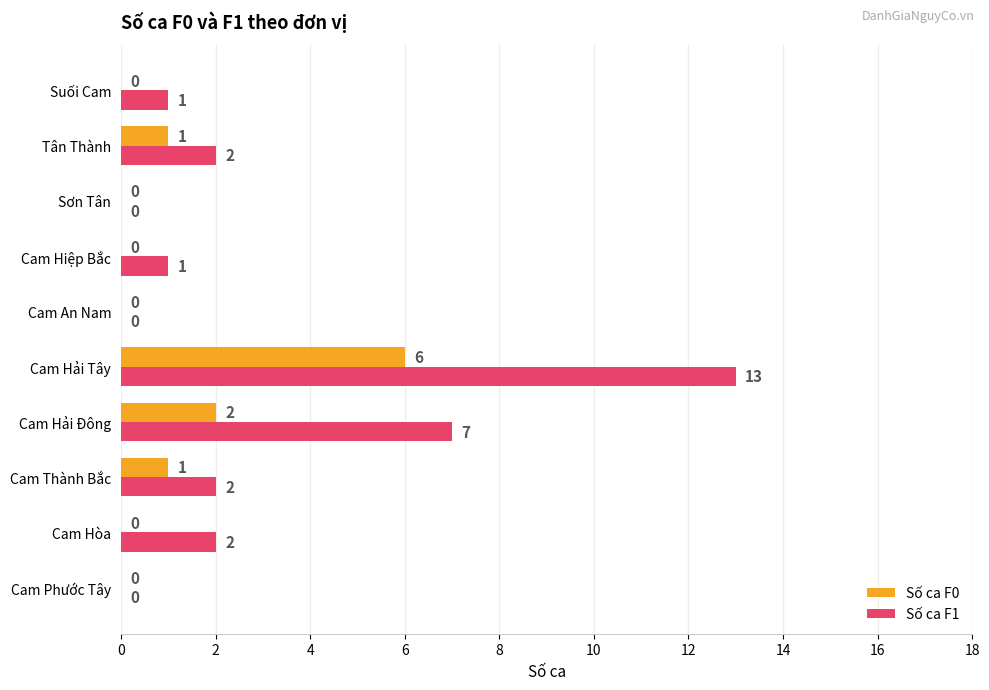

What are all the series names shown in the legend?

Số ca F0, Số ca F1